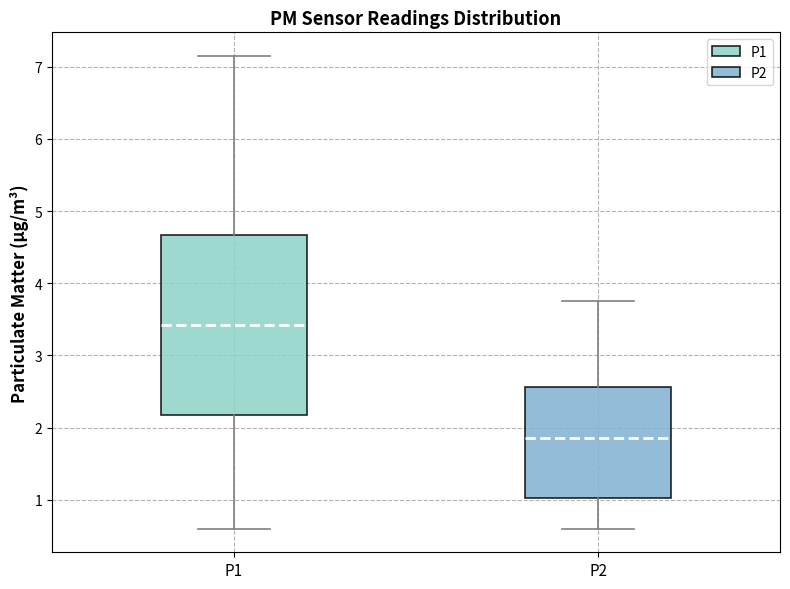

Reading left to right, read every box against the y-axis: the position of its median line, the range the box covers, and the ends of its whiskers. The values are not printed on the chart, so give them approximately, as read against the axis.

P1: median 3.4, box 2.2 to 4.7, whiskers 0.6 to 7.2
P2: median 1.9, box 1.0 to 2.6, whiskers 0.6 to 3.8